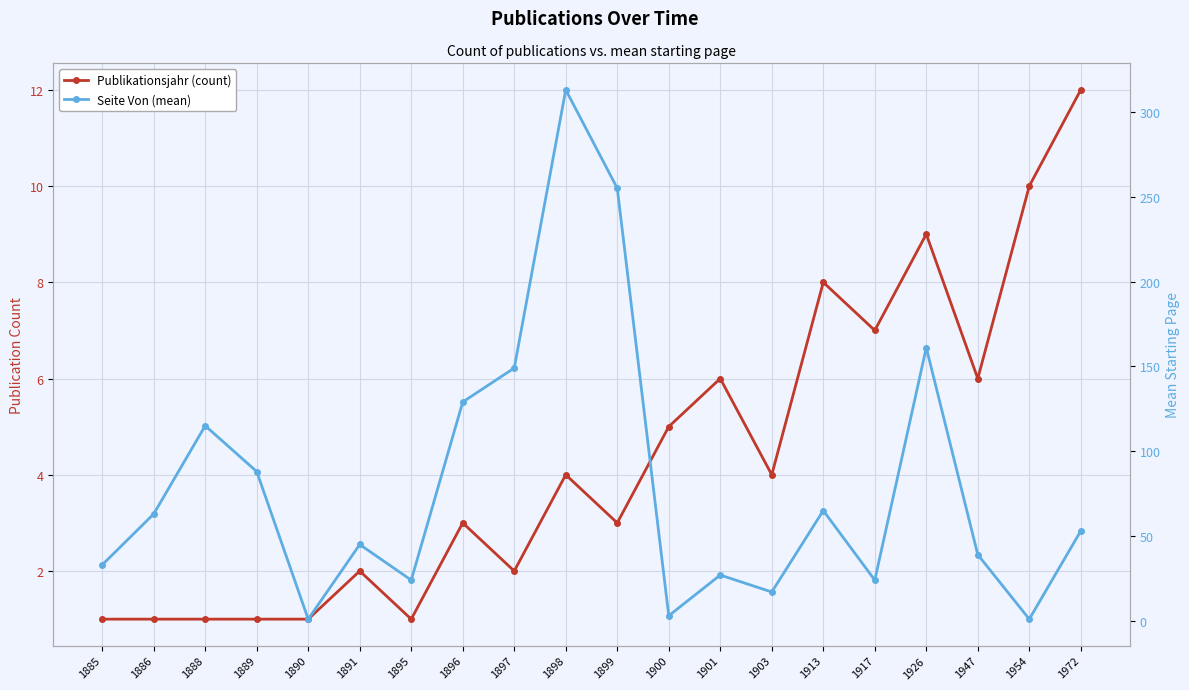

Which series changed the most between 1889 and 1897?

Seite Von (mean)